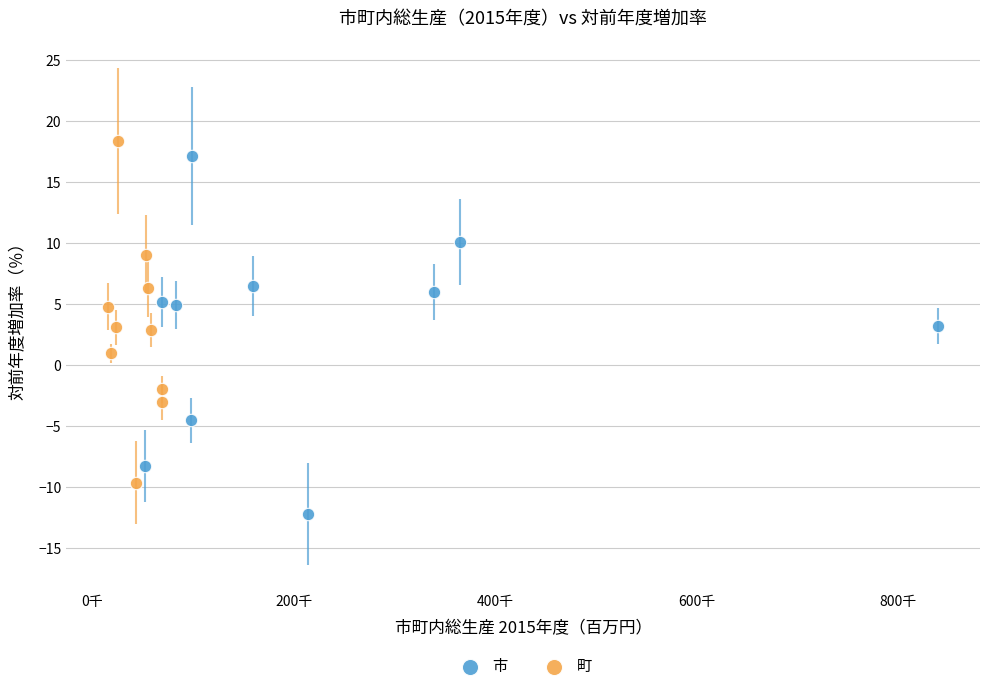

Which series reaches the minimum Y coordinate?

市